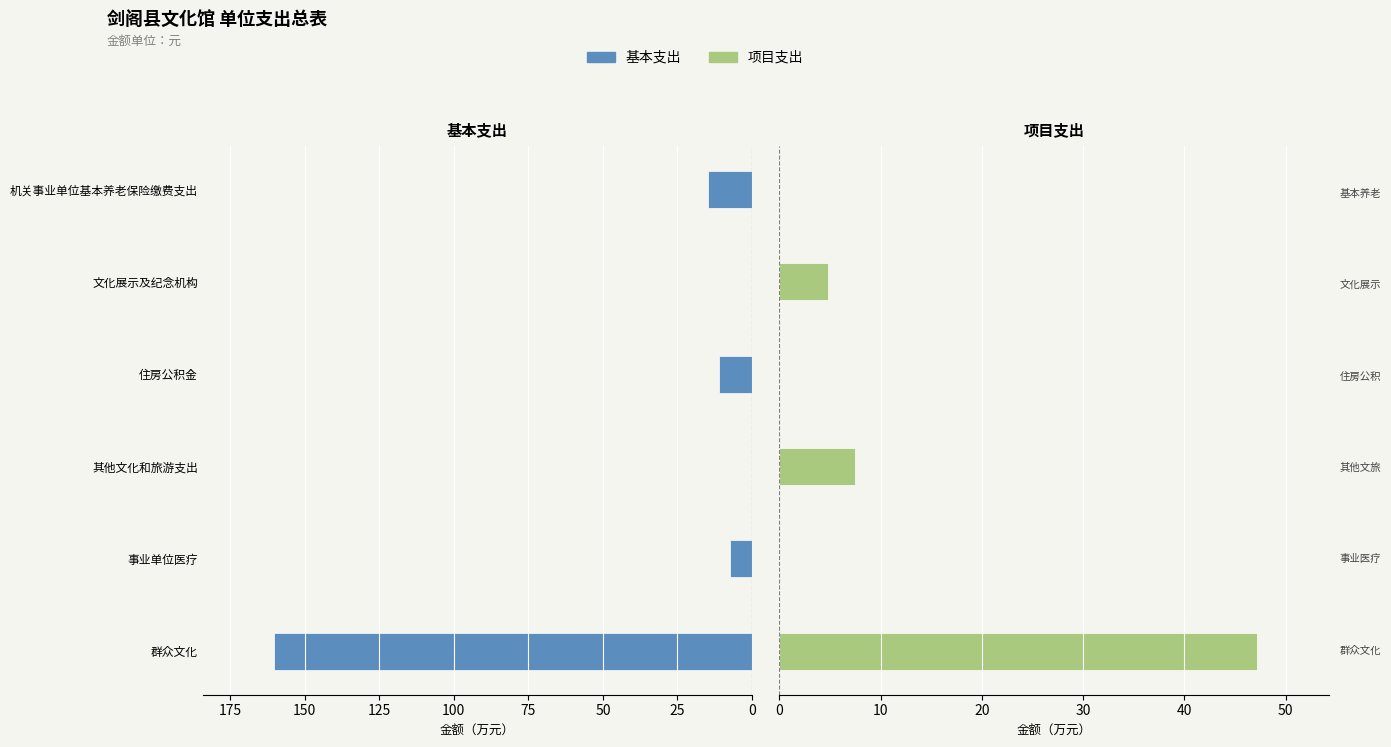

Read the 项目支出 value at 群众文化.

47.2